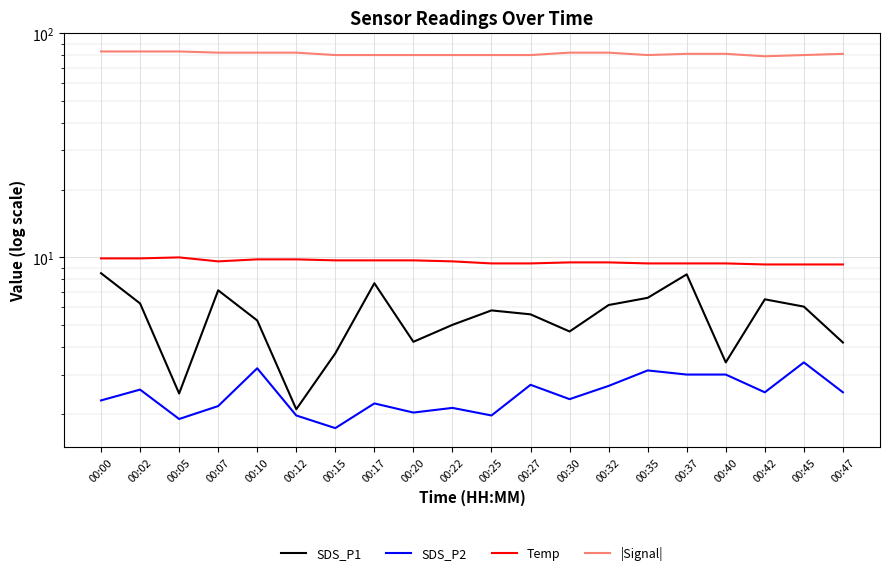

True or false: SDS_P1 and |Signal| cross at least once.

False